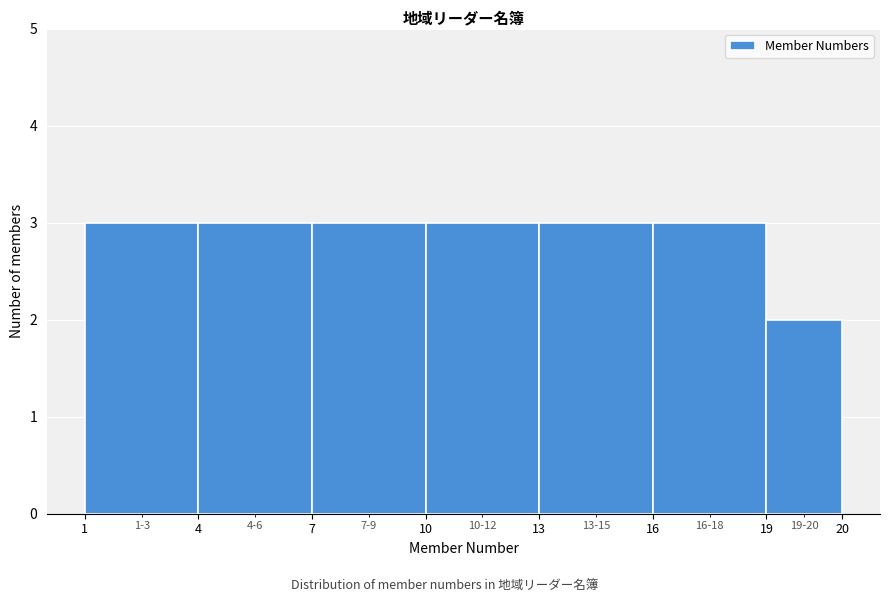

Reading left to right, extract all data points from this chart.

3	3	3	3	3	3	2